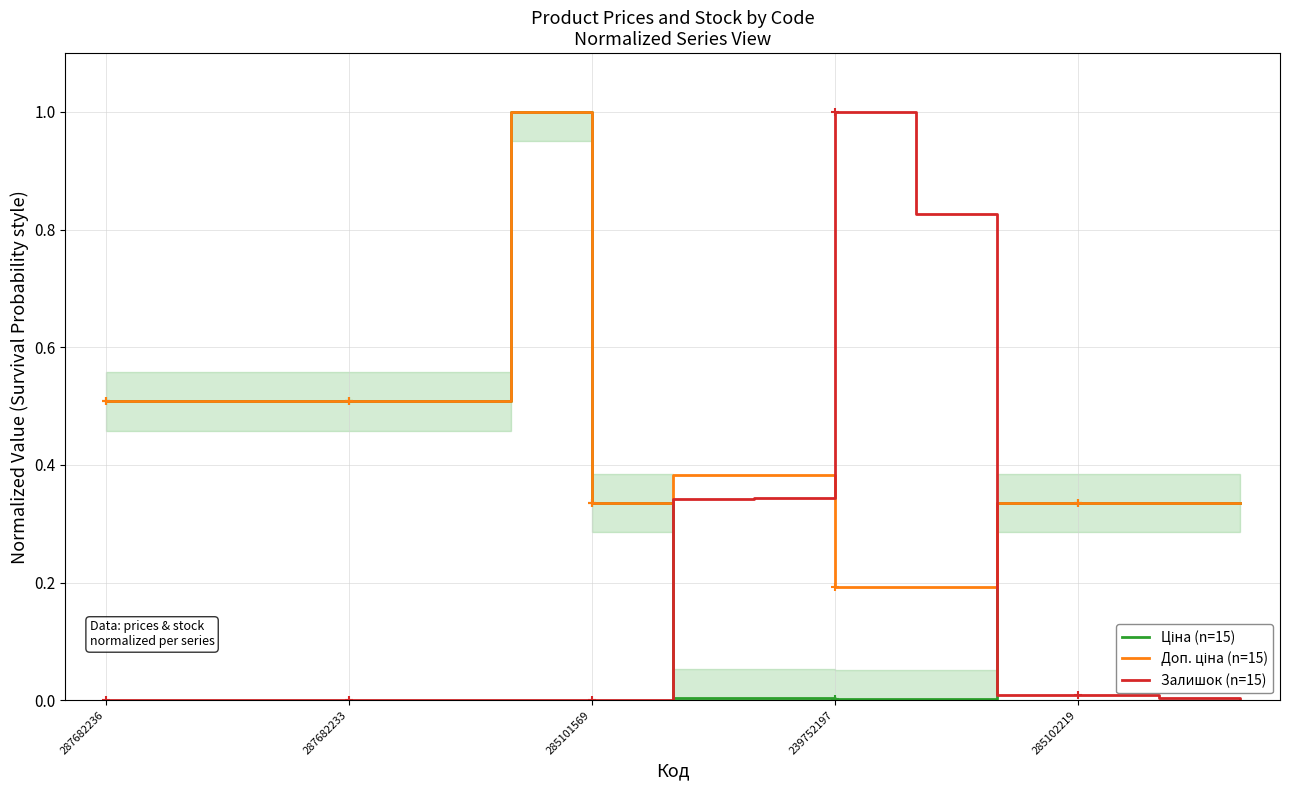

At 7, list the series in order from largest to smallest.

Доп. ціна (n=15), Залишок (n=15), Ціна (n=15)